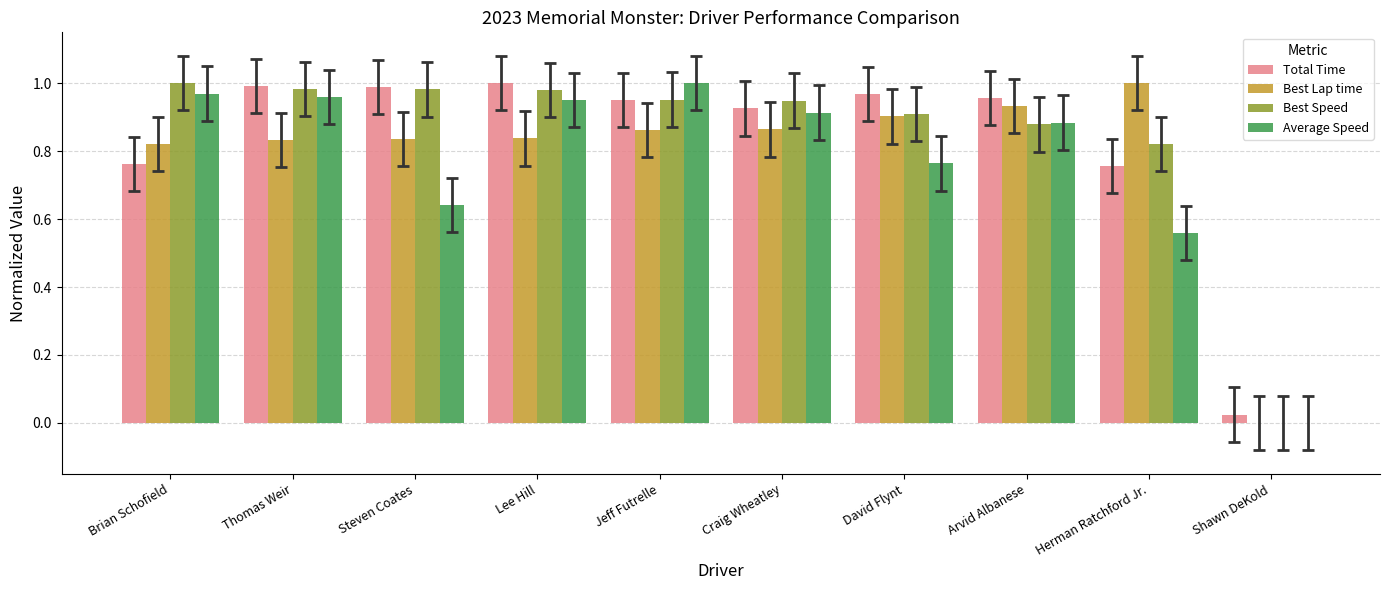

What is the total value across all series at Brian Schofield?

3.6